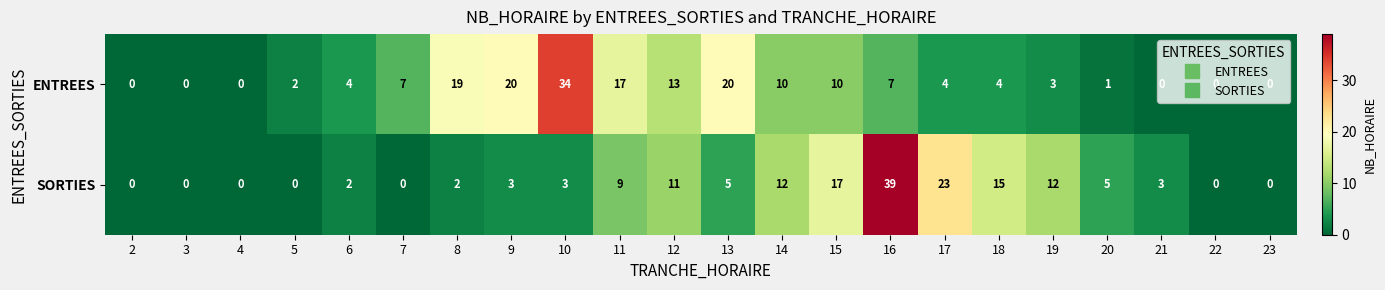

How many series are shown in this chart?

2